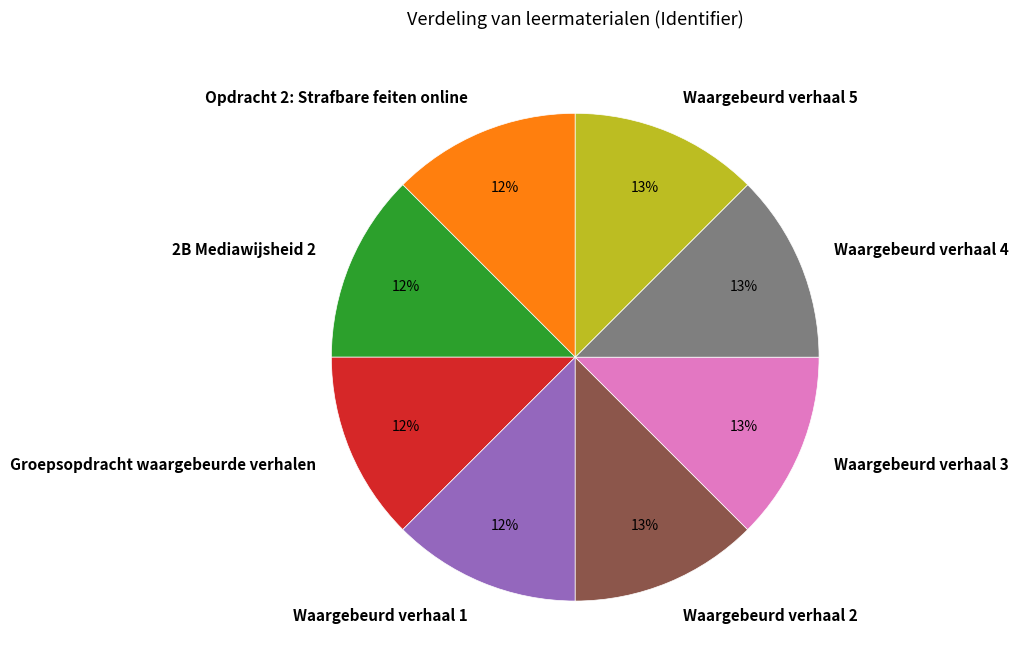

Does Groepsopdracht waargebeurde verhalen account for over 50% of the chart?

No